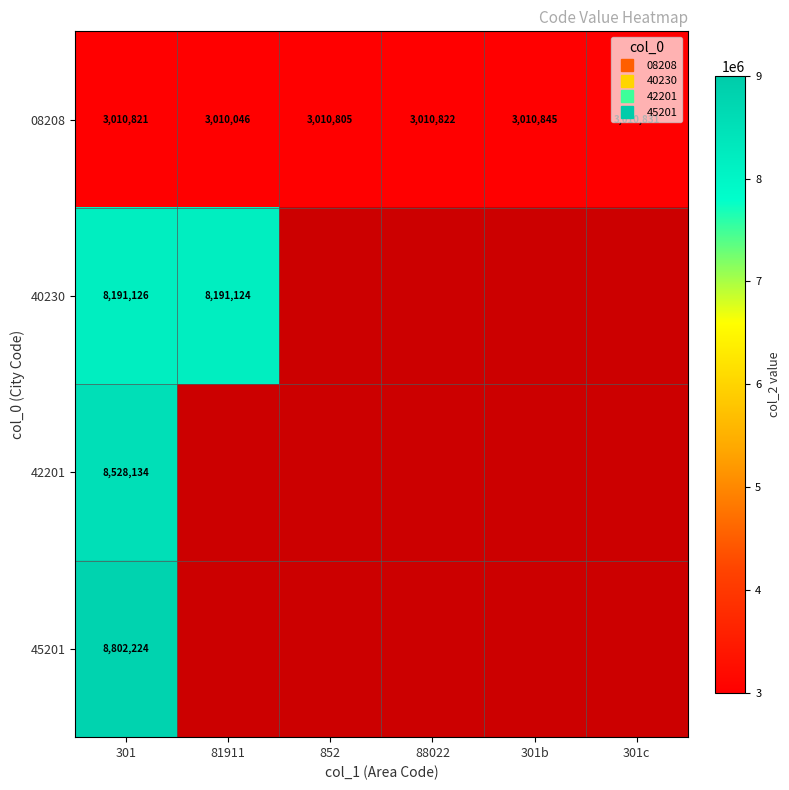

At how many categories does at least one series exceed 8141379?

2